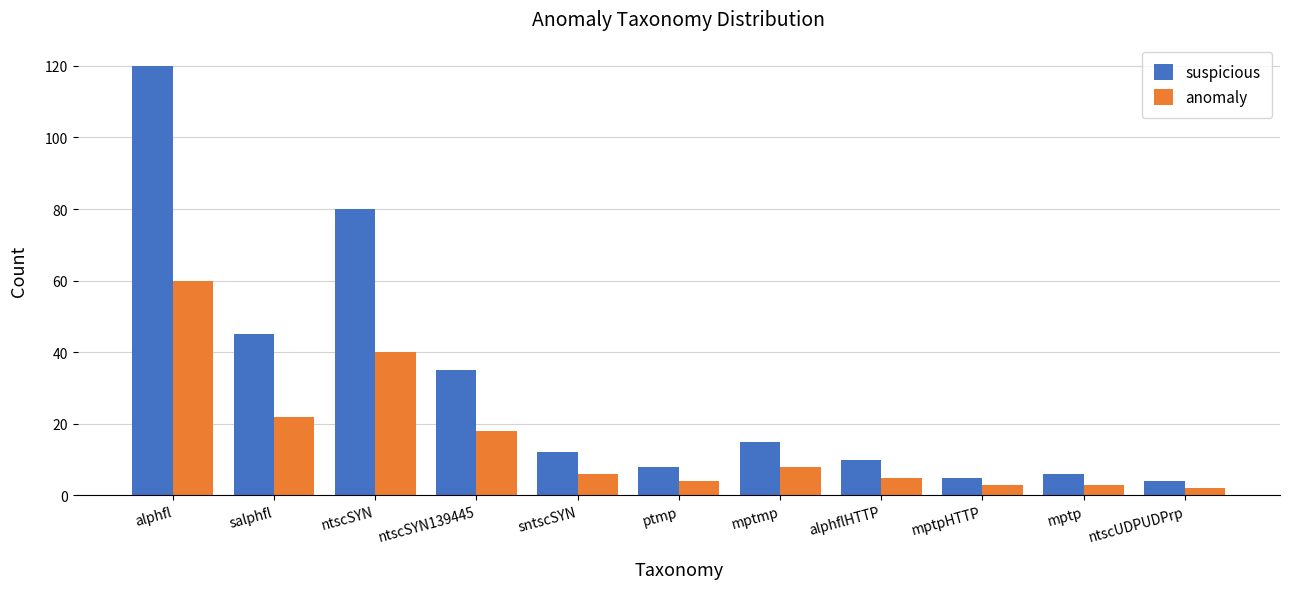

What is the maximum value shown in the chart?

120